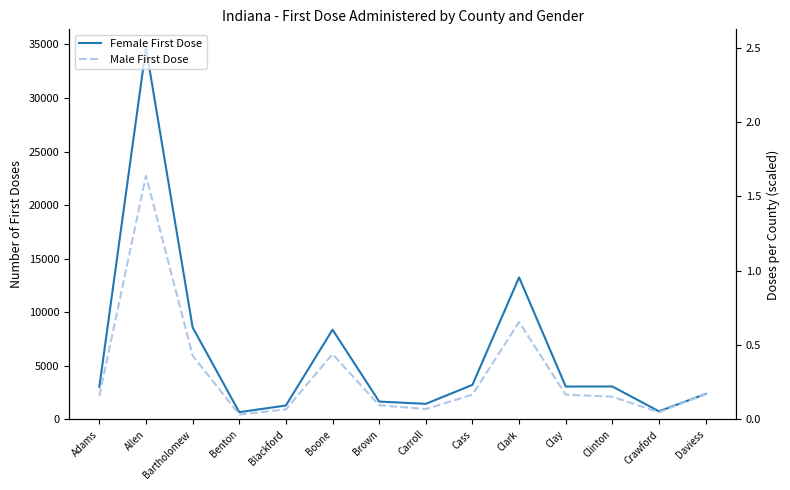

What is the difference between the highest and lowest values at Clark?

4164